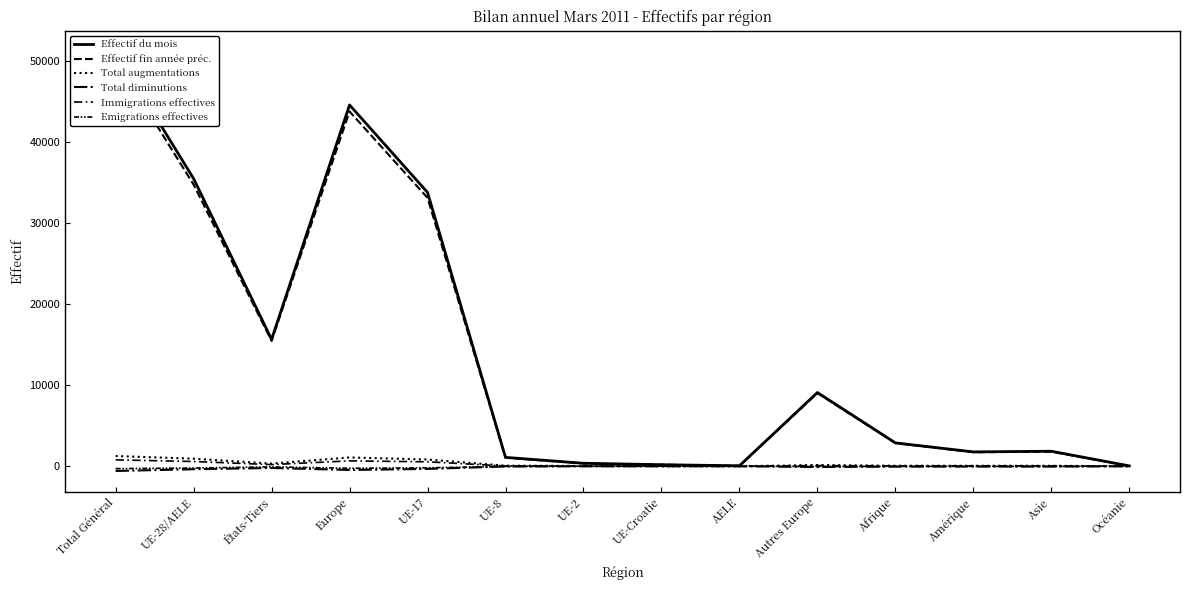

Rank the categories by Effectif du mois value from highest to lowest.

Total Général, Europe, UE-28/AELE, UE-17, États-Tiers, Autres Europe, Afrique, Asie, Amérique, UE-8, UE-2, UE-Croatie, AELE, Océanie